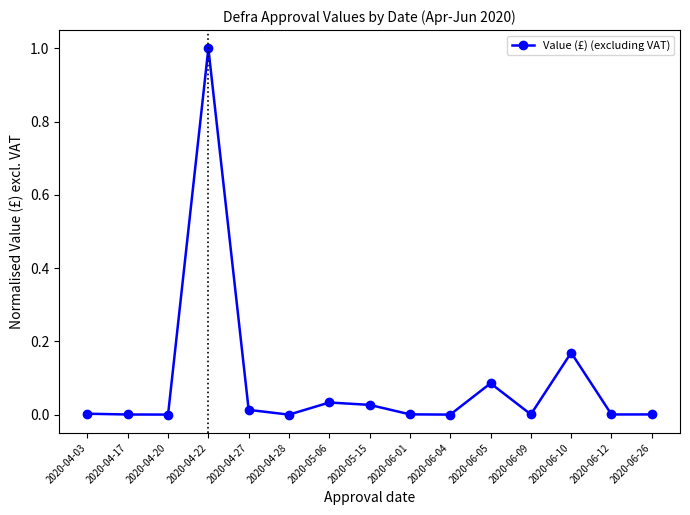

What is the label of the 10th point from the right?

2020-04-28